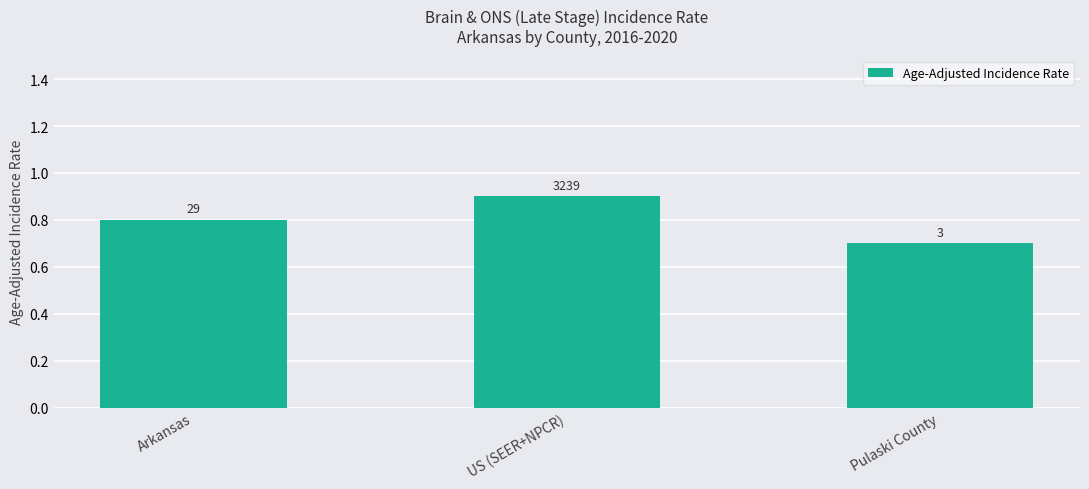

How many bars are there in total?

3